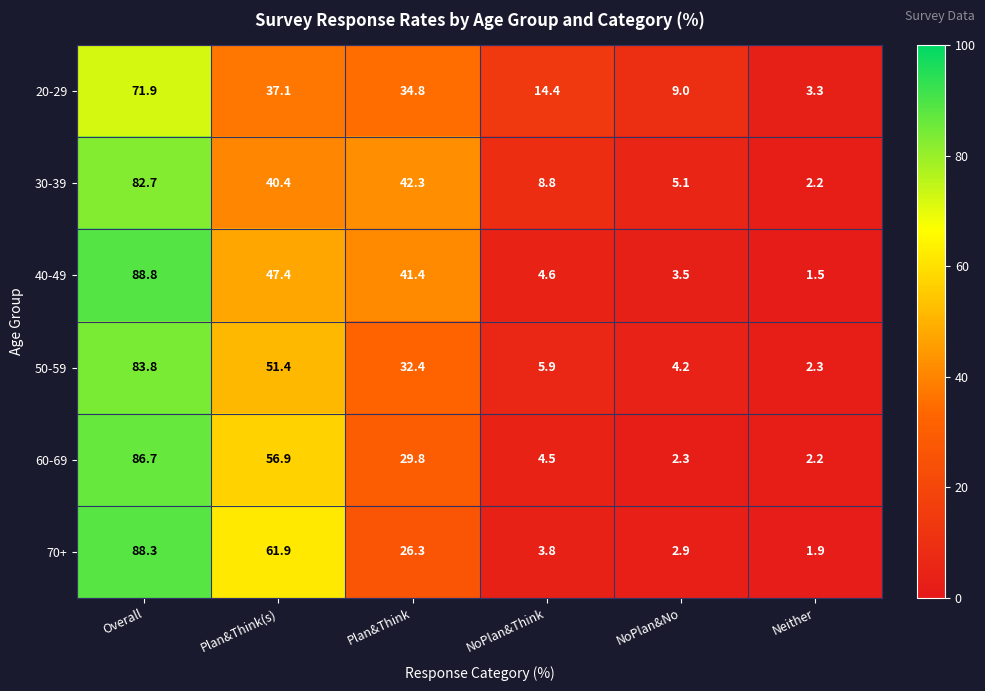

Is the value of 60-69 at NoPlan&No greater than the value of 30-39 at Plan&Think(s)?

No